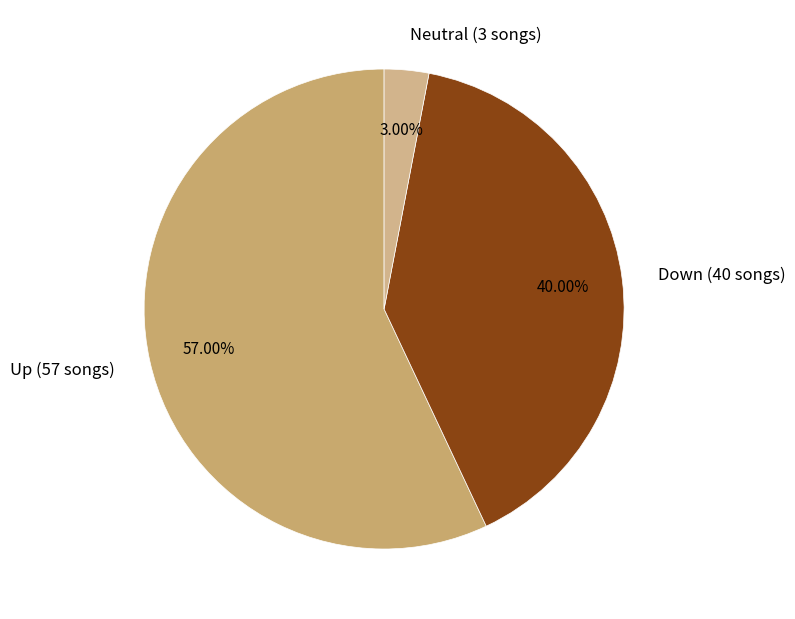

Approximately how many times larger is the value at Up (57 songs) compared to Down (40 songs)?

1.4